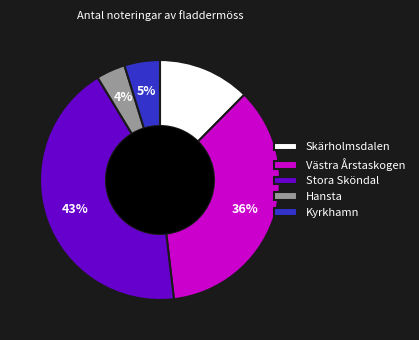

To the nearest percent, what is the combined percentage of Skärholmsdalen and Hansta?

16%